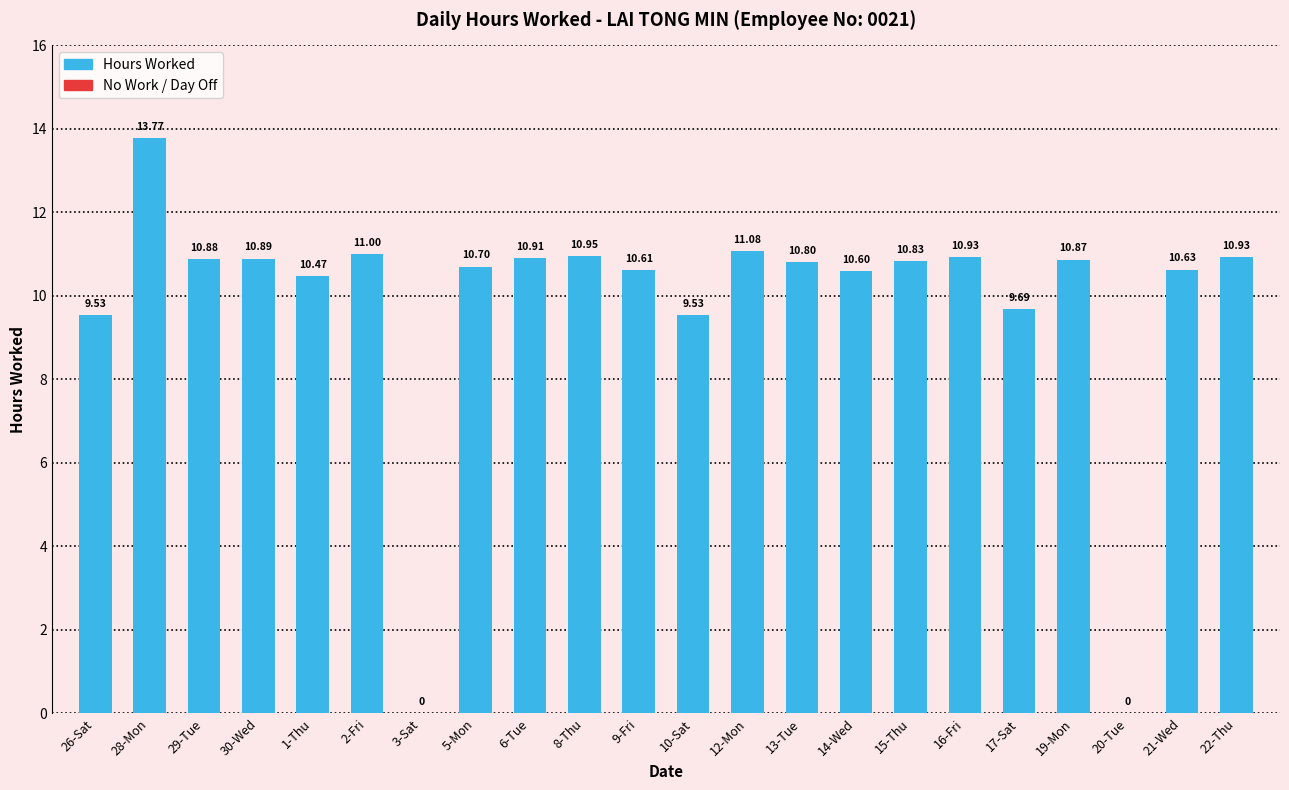

Rank the categories by value from highest to lowest.

28-Mon, 12-Mon, 2-Fri, 8-Thu, 16-Fri, 22-Thu, 6-Tue, 30-Wed, 29-Tue, 19-Mon, 15-Thu, 13-Tue, 5-Mon, 21-Wed, 9-Fri, 14-Wed, 1-Thu, 17-Sat, 26-Sat, 10-Sat, 3-Sat, 20-Tue